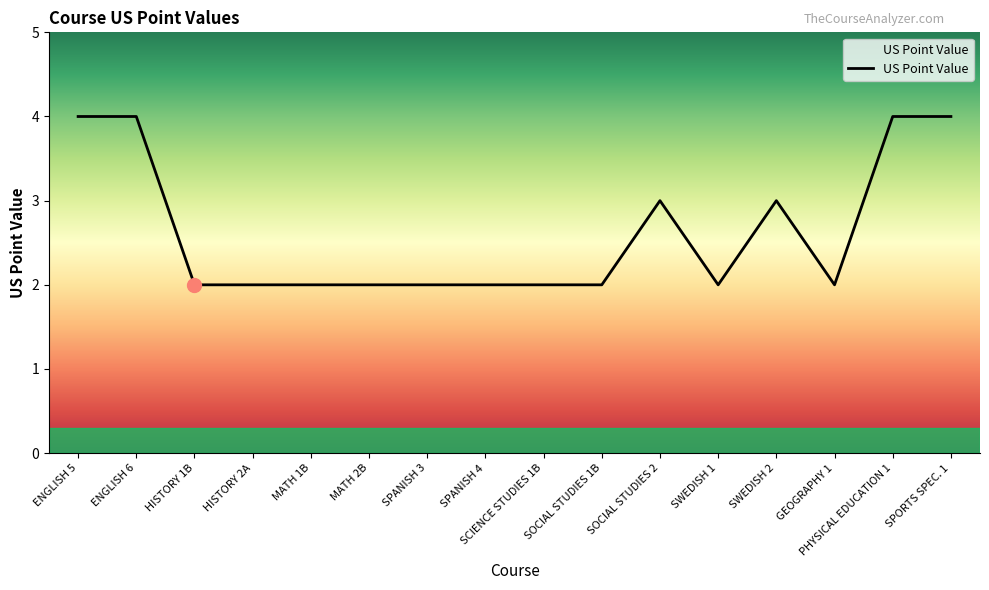

What is the greatest value displayed?

4